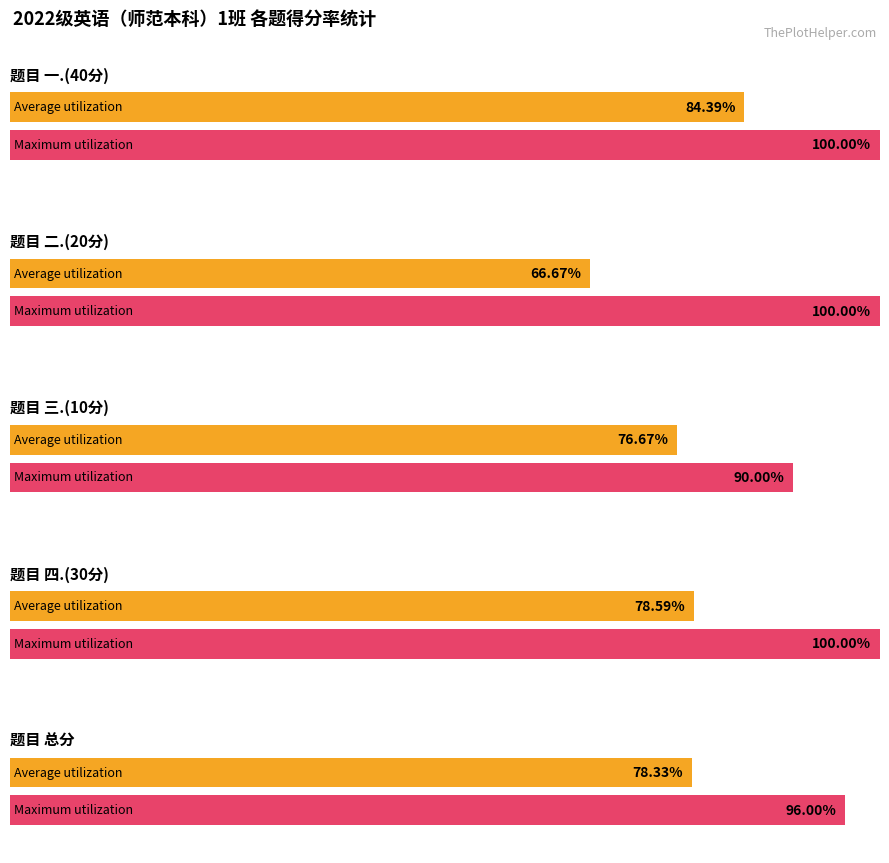

True or false: 三.(10分) has a value of 3 at 王迅.

False